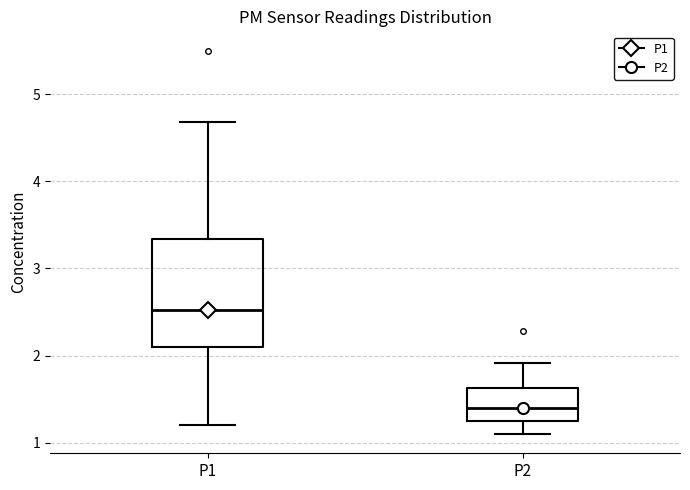

Reading left to right, transcribe this box plot: for each box, give where its median line is, the range the box spans, and where its two whiskers end, as read against the y-axis. The values are not printed on the chart, so give them approximately, as read against the axis.

P1: median 2.5, box 2.1 to 3.3, whiskers 1.2 to 4.7
P2: median 1.4, box 1.2 to 1.6, whiskers 1.1 to 1.9